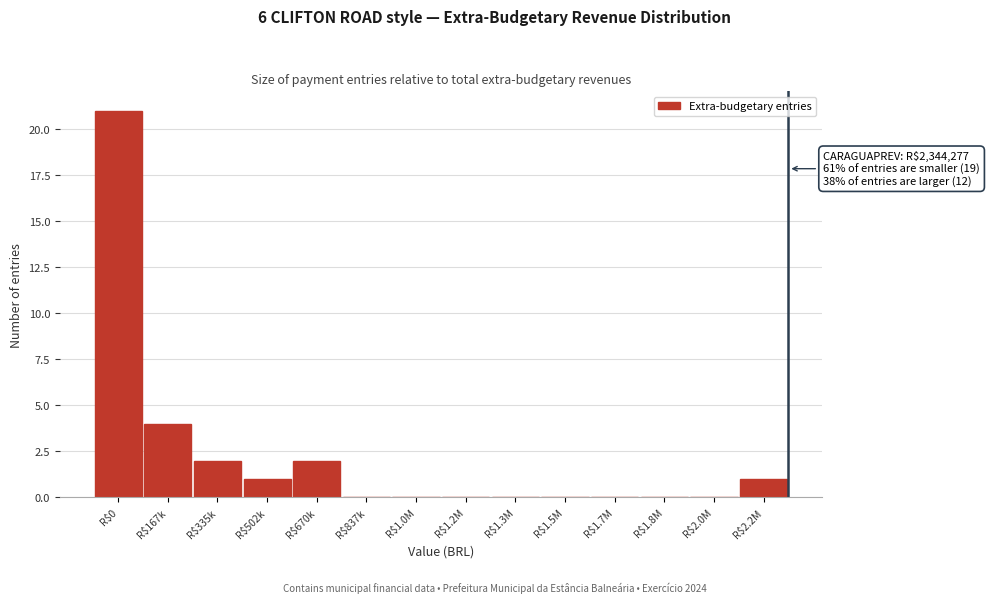

Where is the data nearest to the value 10?

R$167k